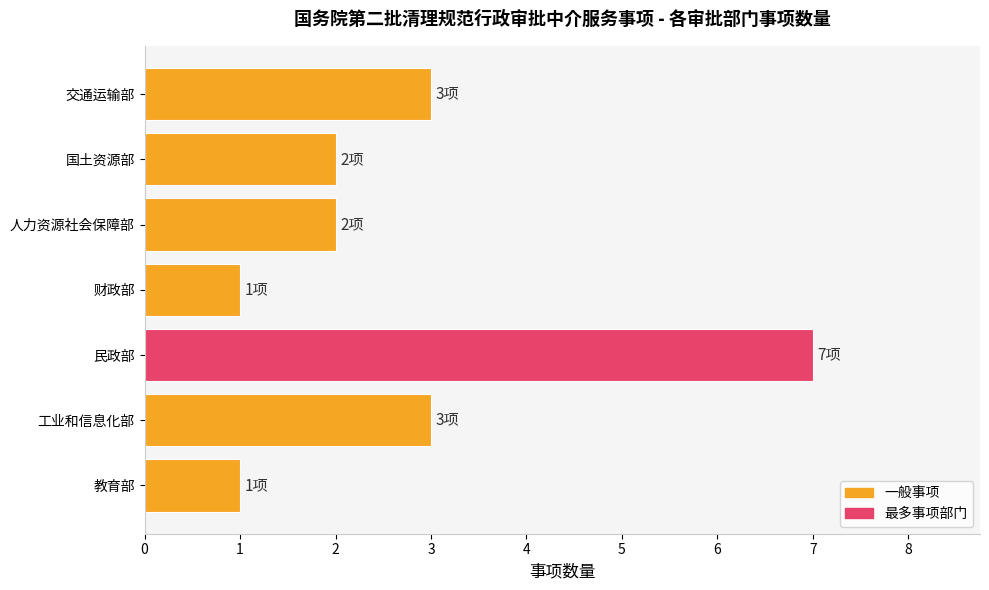

True or false: the data shows 1 at 财政部.

True